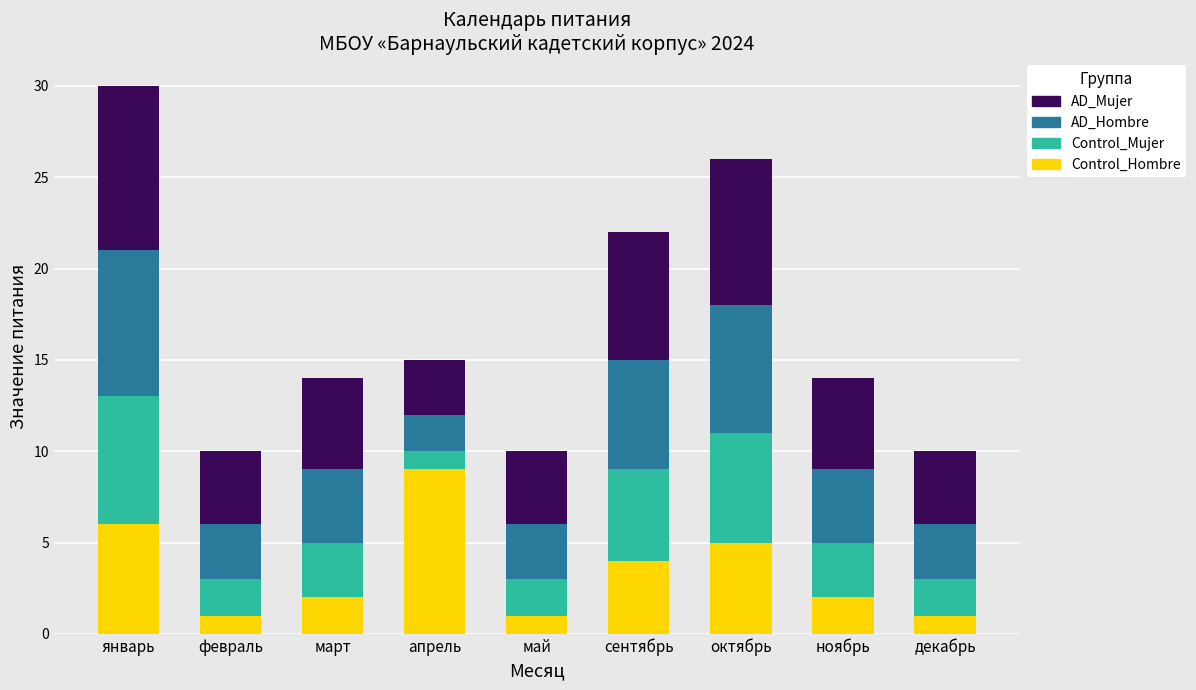

At which category is the sum across all series the highest?

январь